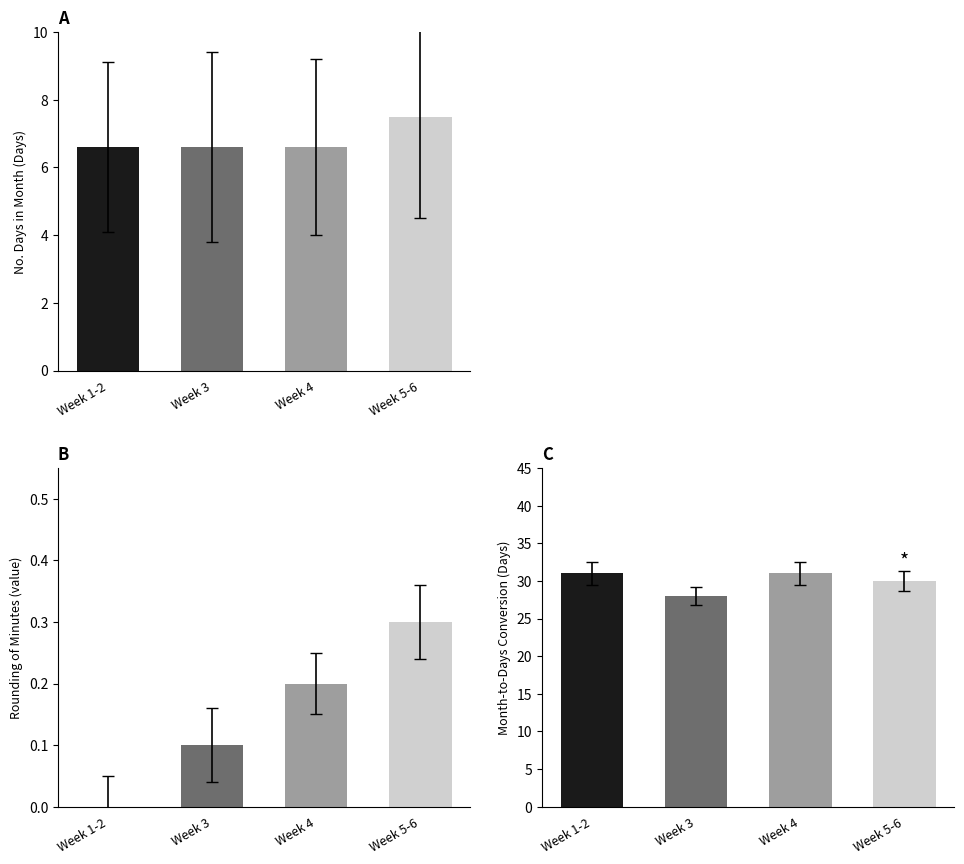

What position from the right is Week 5-6?

1